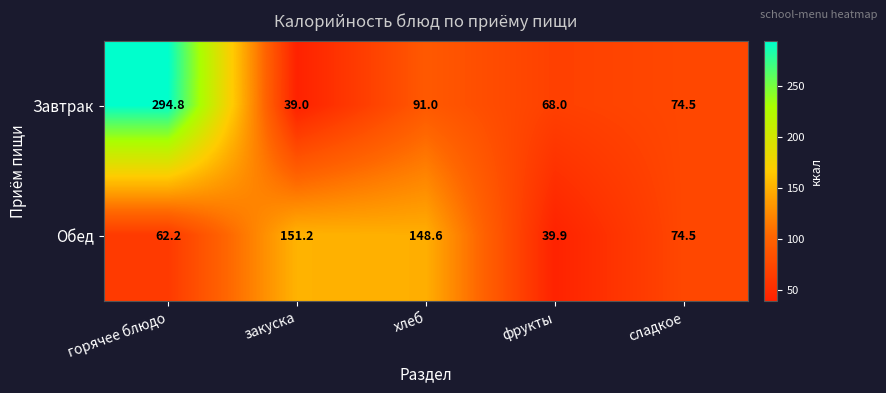

How many values in the Завтрак series exceed 74?

3